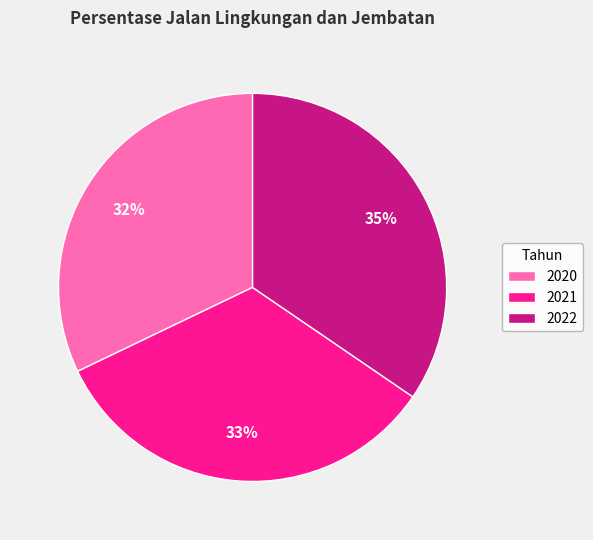

Count the number of slices in the pie.

3